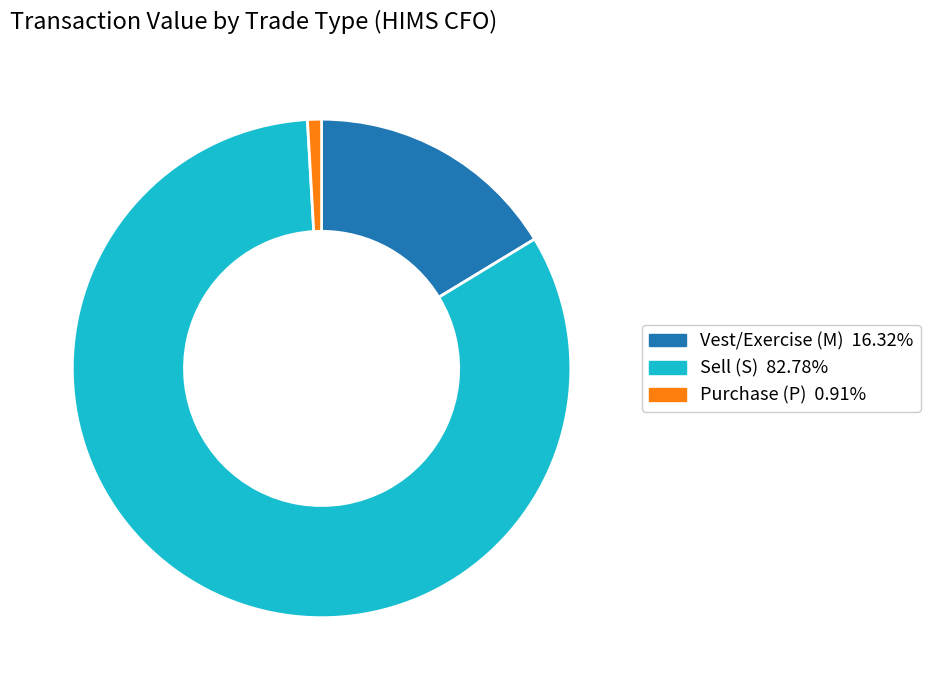

Is there any slice that represents more than half of the pie?

Yes